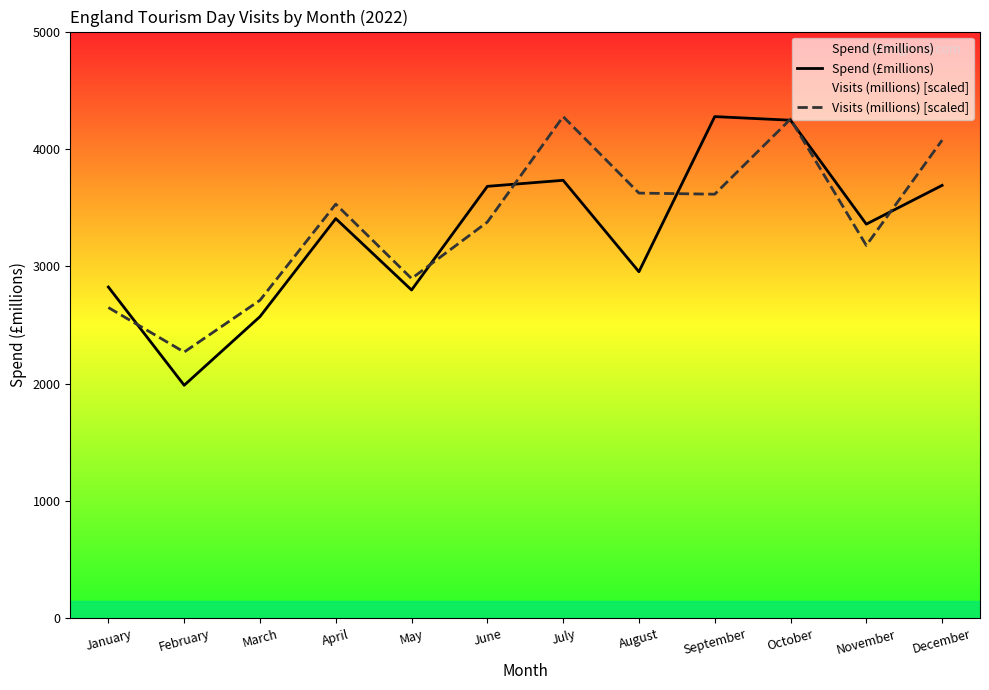

Is the value of Visits (millions) [scaled] at December greater than the value of Spend (£millions) at February?

Yes